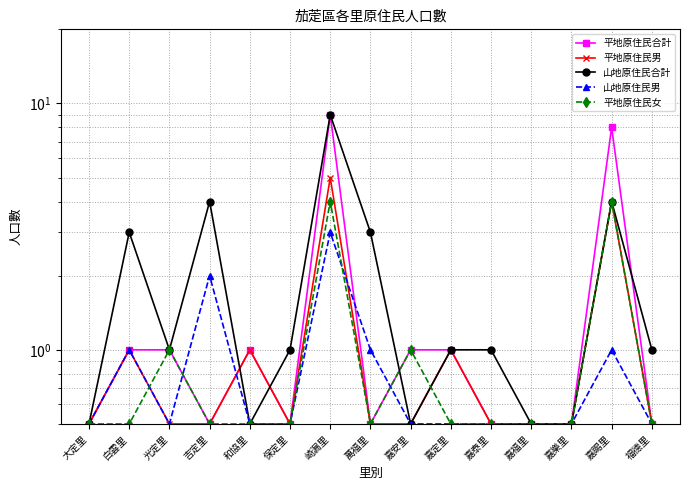

Does the chart display data point markers on the line(s)?

Yes